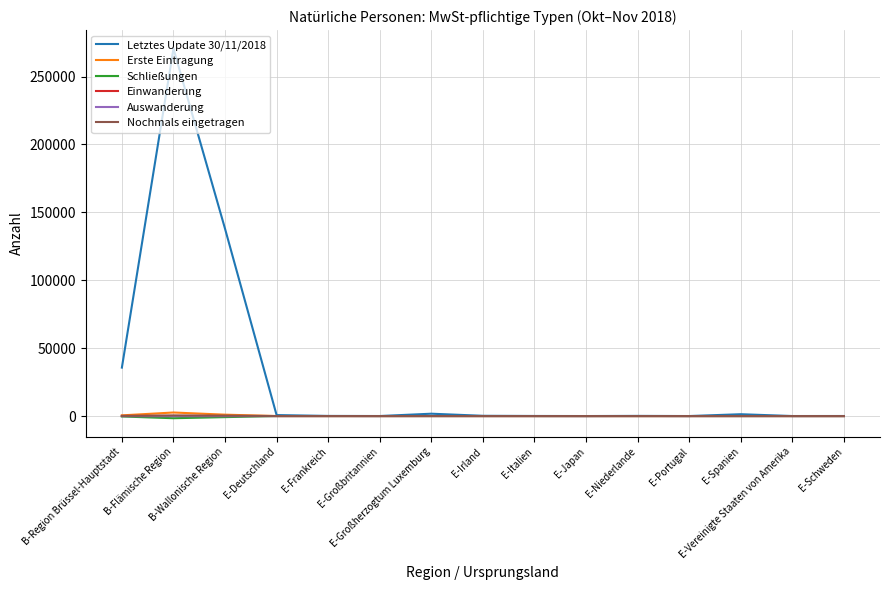

Which series has the widest spread of values?

Letztes Update 30/11/2018